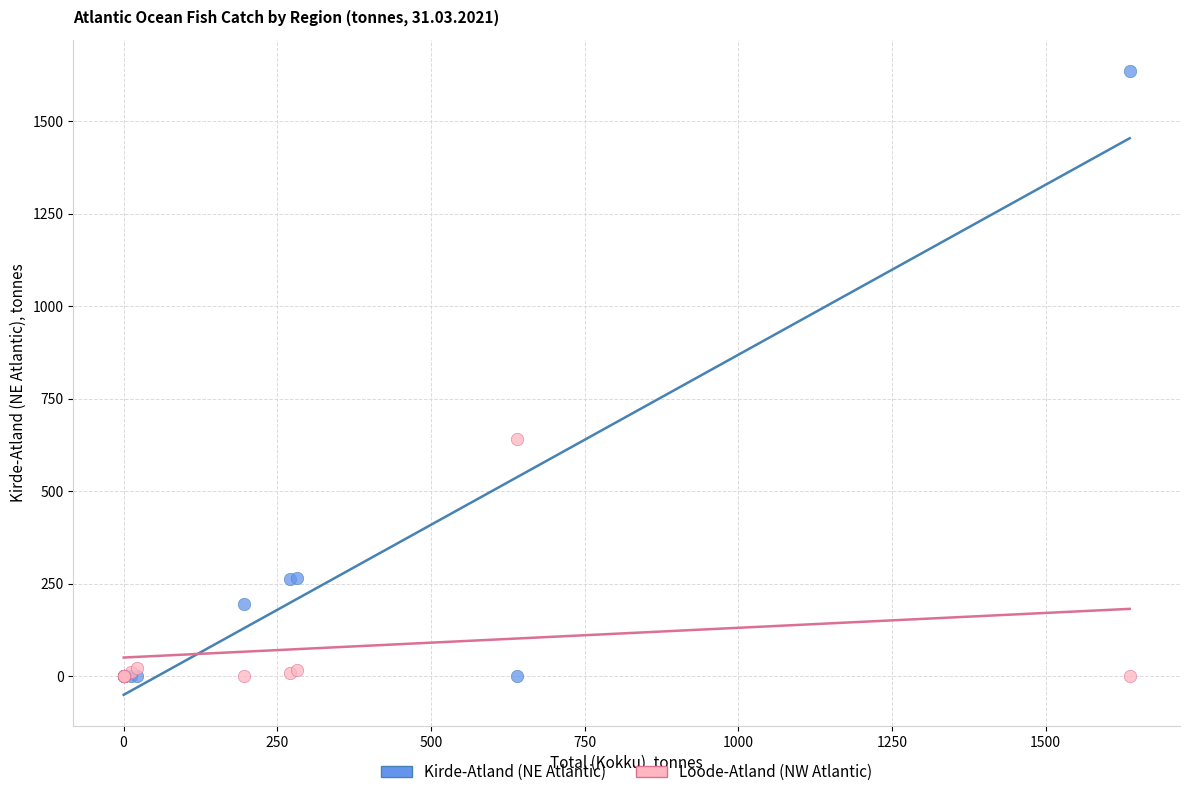

Which series reaches the maximum Y coordinate?

Kirde-Atland (NE Atlantic)